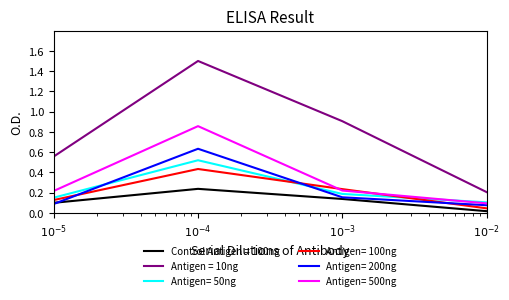

How many distinct data groups are displayed?

6